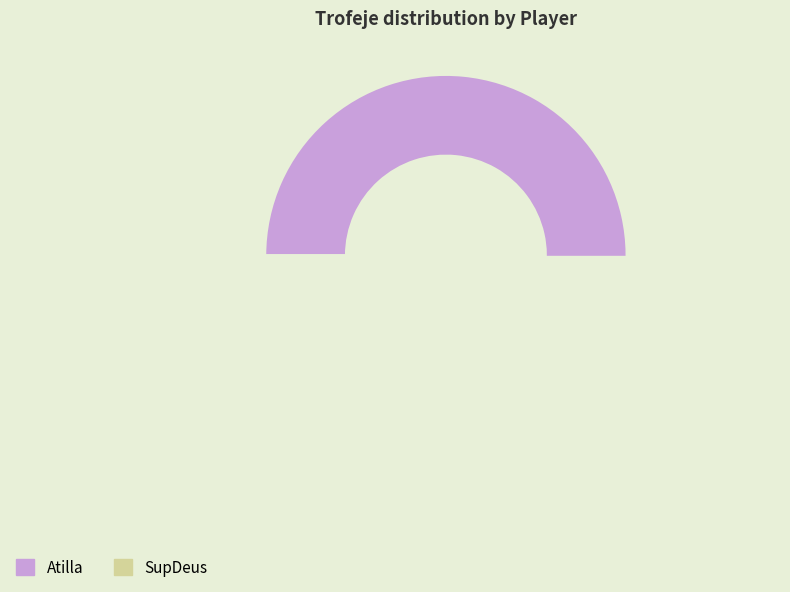

Between Atilla and SupDeus, which is larger?

Atilla